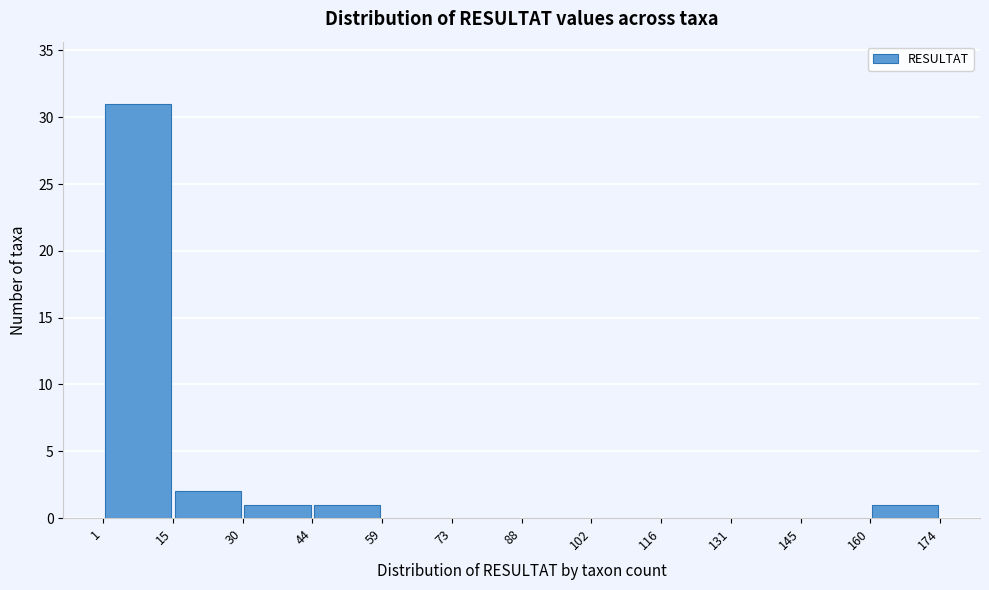

Reading left to right, transcribe this chart: for each bar, give the range it covers on the x-axis and its height. The values are not printed on the chart, so give them approximately, as read against the axis.

1 to 15: 31
15 to 30: 2
30 to 44: 1
44 to 59: 1
59 to 73: 0
73 to 88: 0
88 to 102: 0
102 to 116: 0
116 to 131: 0
131 to 145: 0
145 to 160: 0
160 to 174: 1